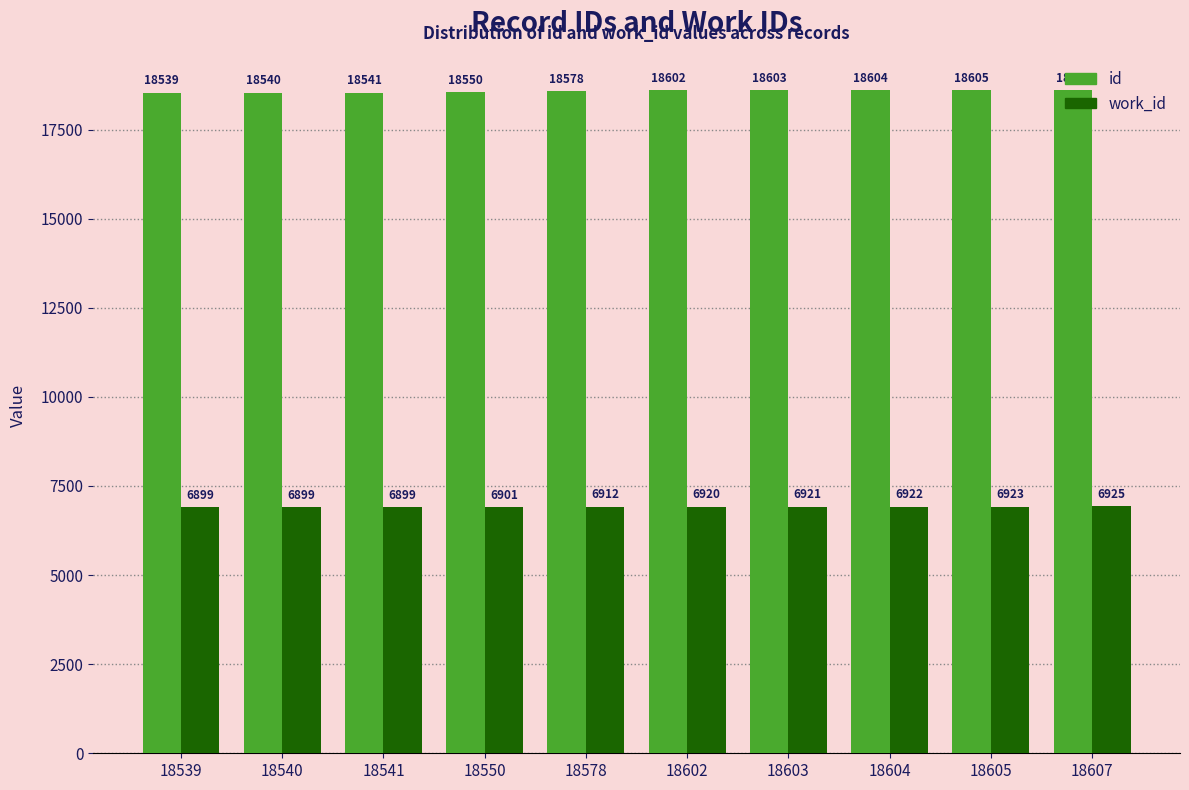

True or false: id has a value of 6009 at 18604.

False